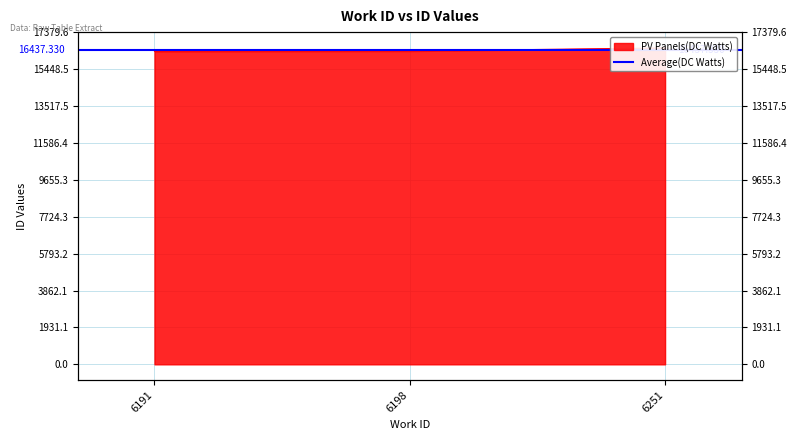

How many values exceed 16388?

1